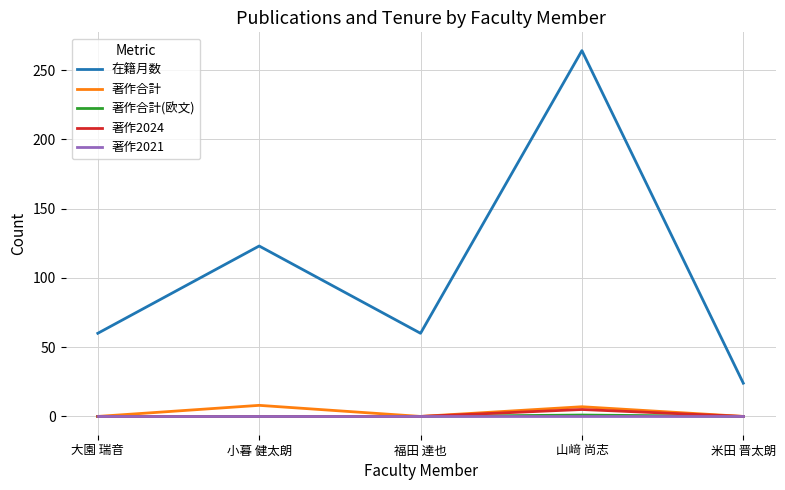

Between 山﨑 尚志 and 米田 晋太朗, which series saw the biggest shift?

在籍月数